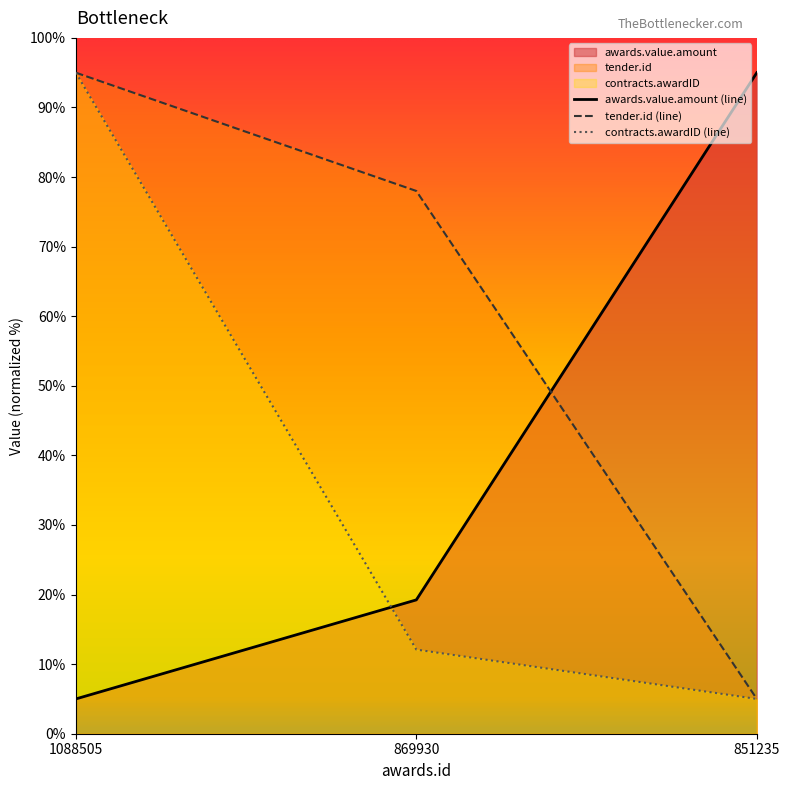

At which label is contracts.awardID closest to 50?

869930